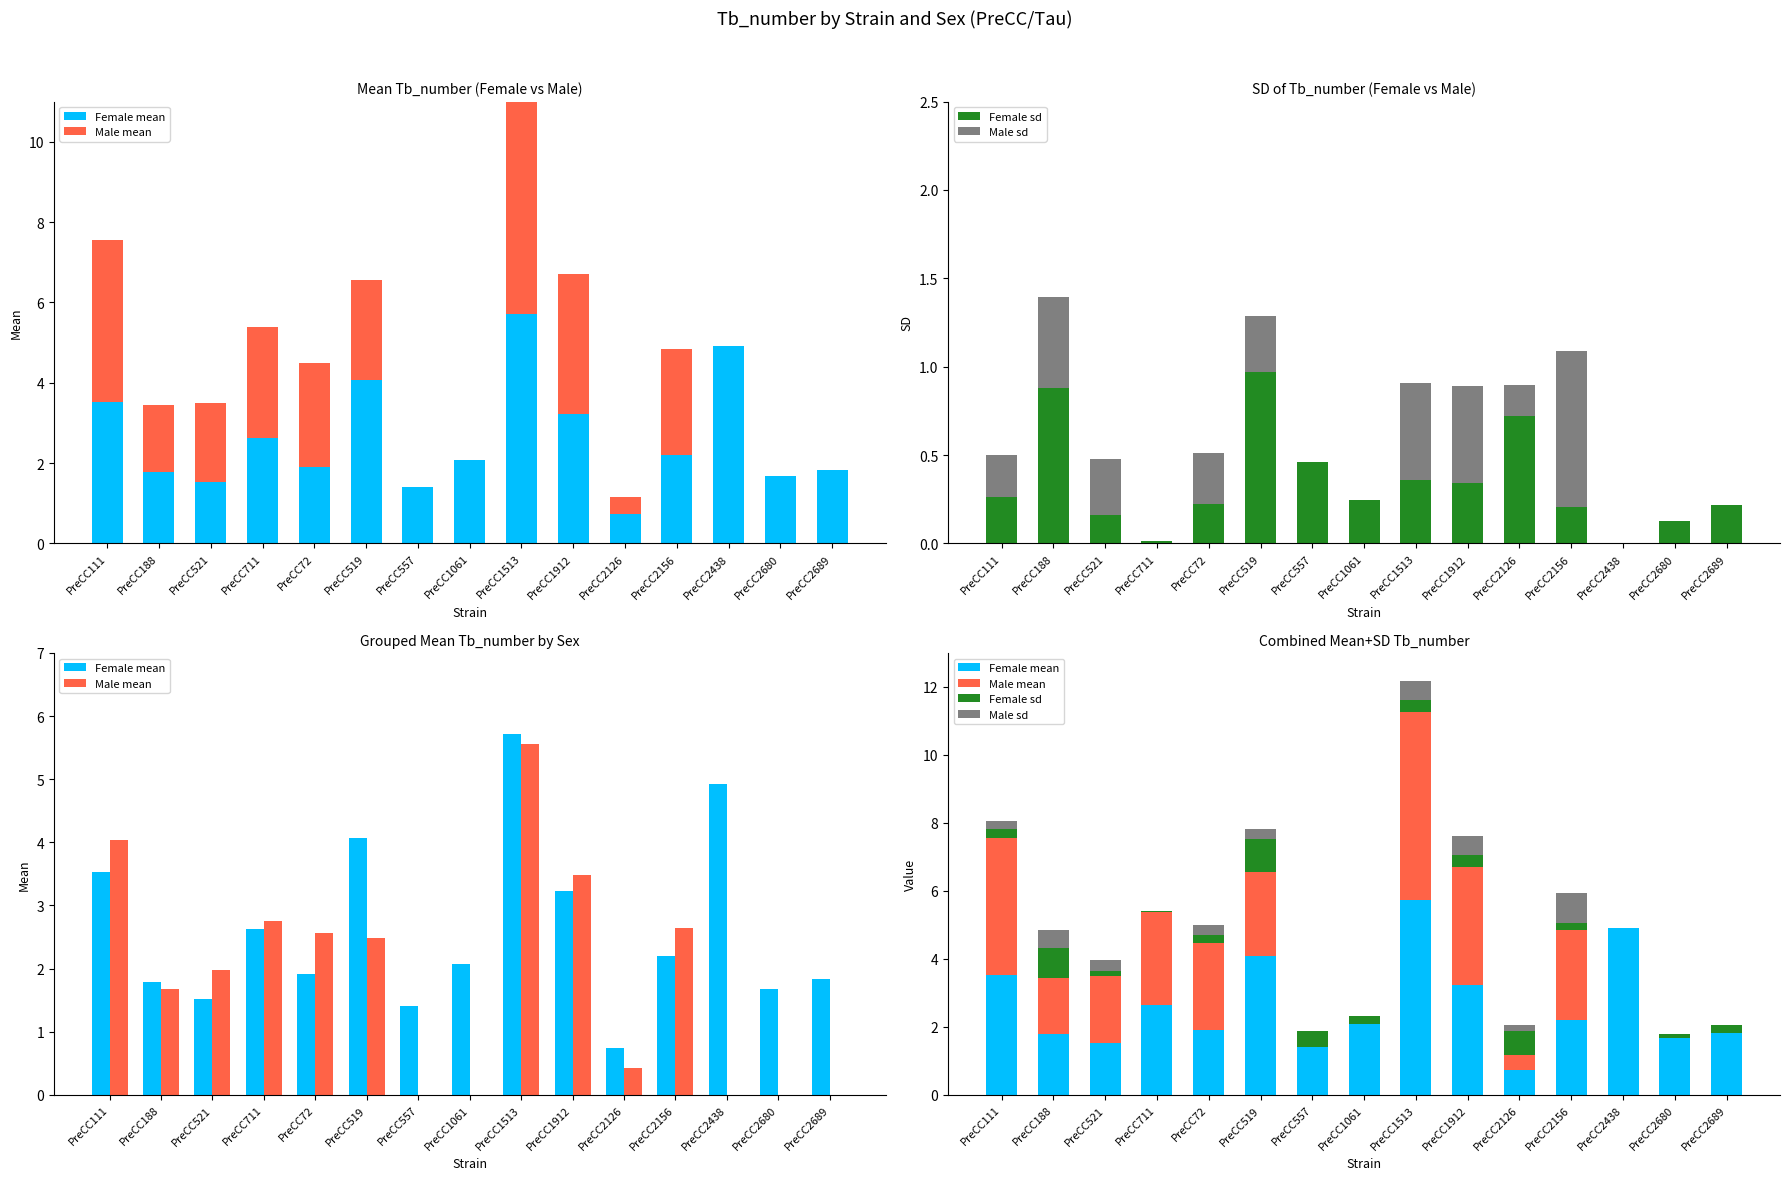

List the labels in order of Male mean value, largest first.

PreCC1513, PreCC111, PreCC1912, PreCC711, PreCC2156, PreCC72, PreCC519, PreCC521, PreCC188, PreCC2126, PreCC557, PreCC1061, PreCC2438, PreCC2680, PreCC2689